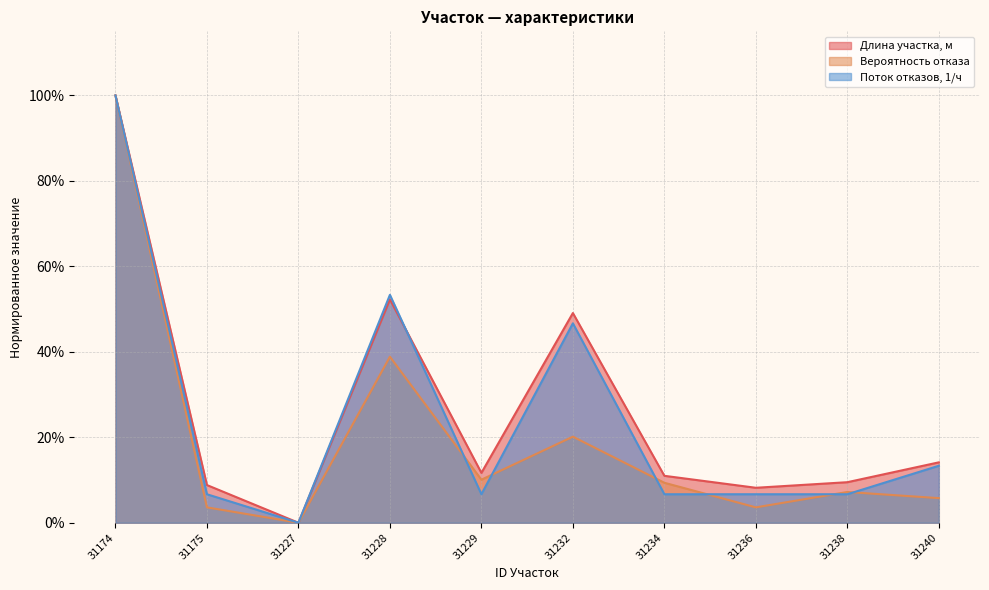

At which category does Вероятность отказа reach its first local valley?

31227